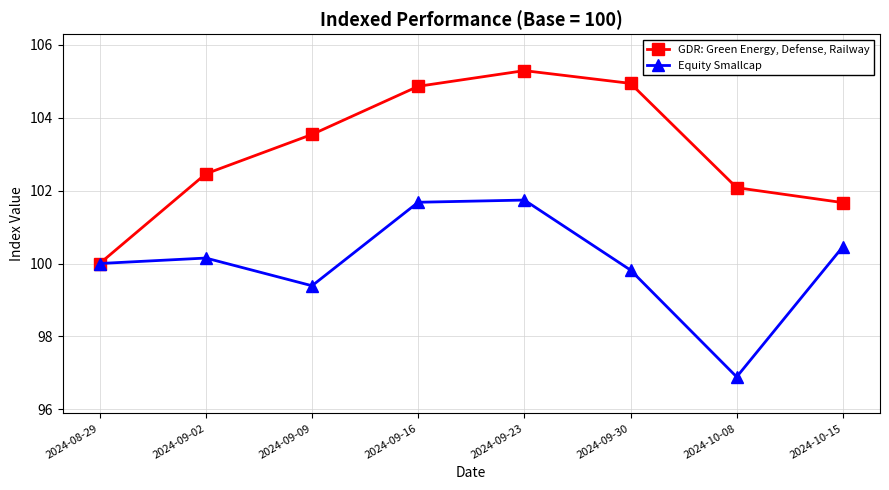

At how many categories does at least one series exceed 102?

6